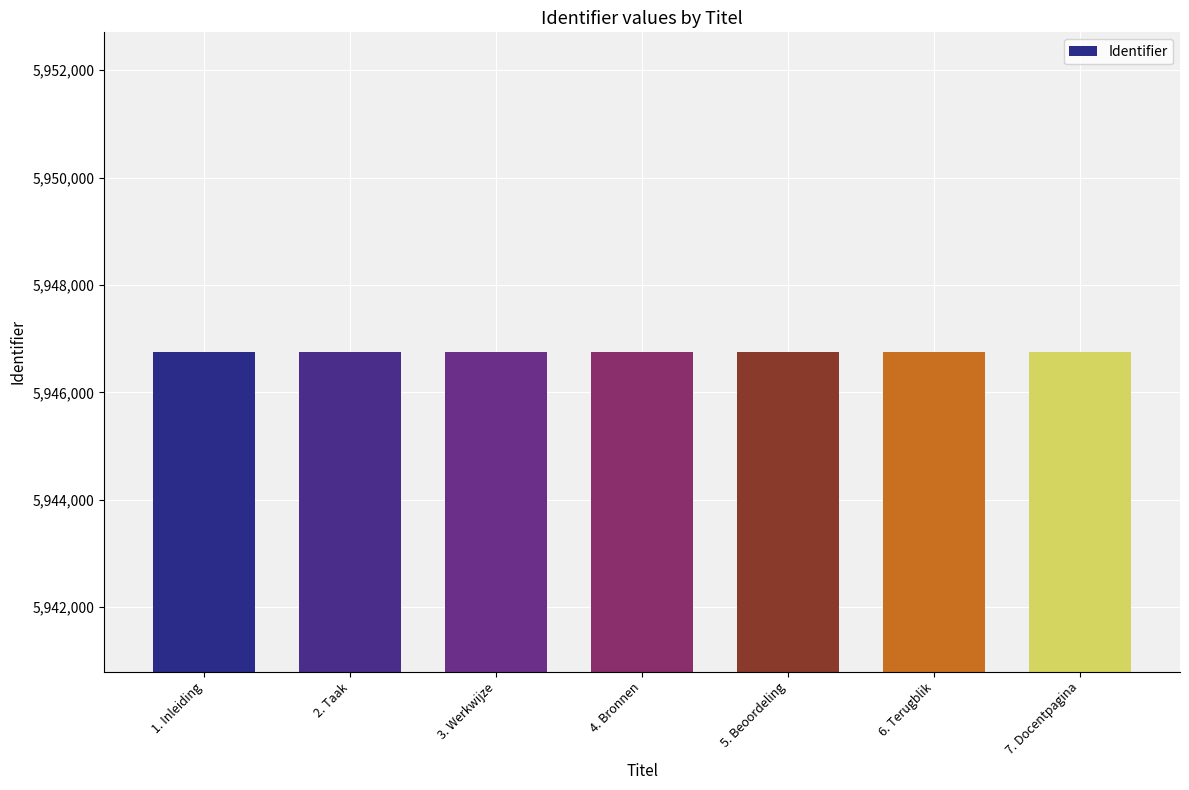

What is the greatest value displayed?

5946757